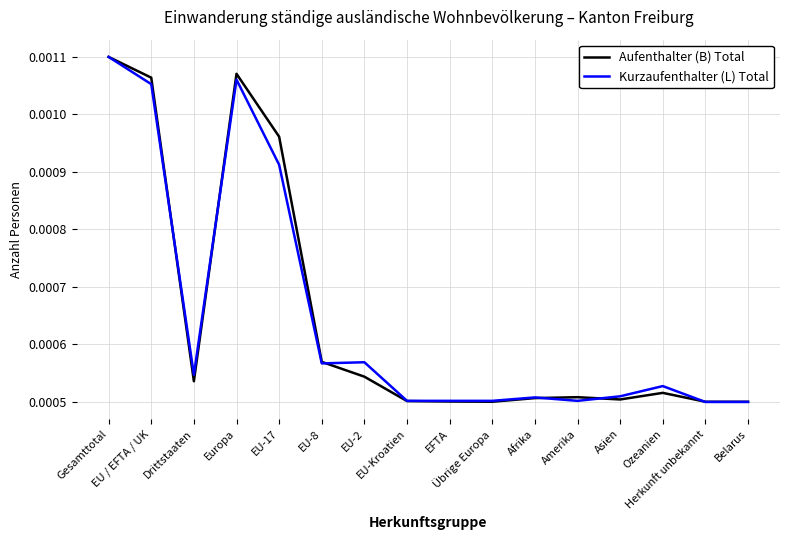

The value of Aufenthalter (B) Total at Amerika is 0.0. True or false?

True